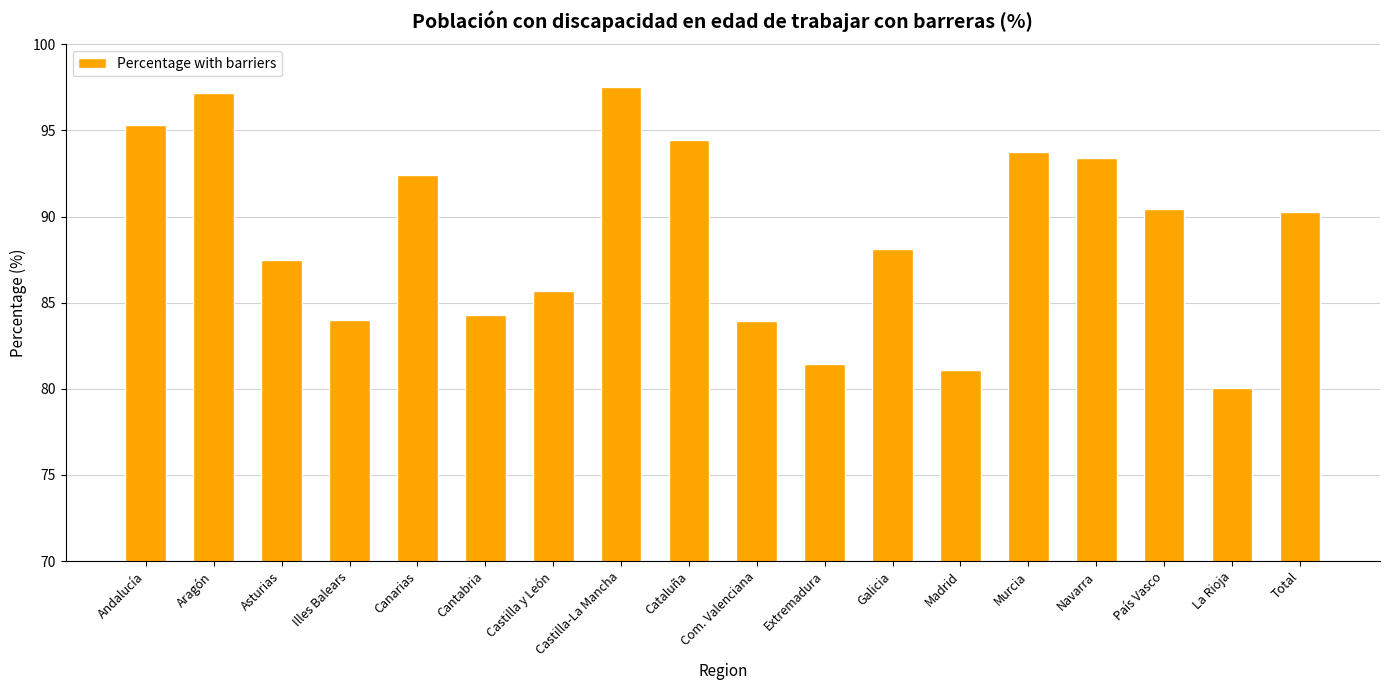

The value at País Vasco is 90.4. True or false?

True